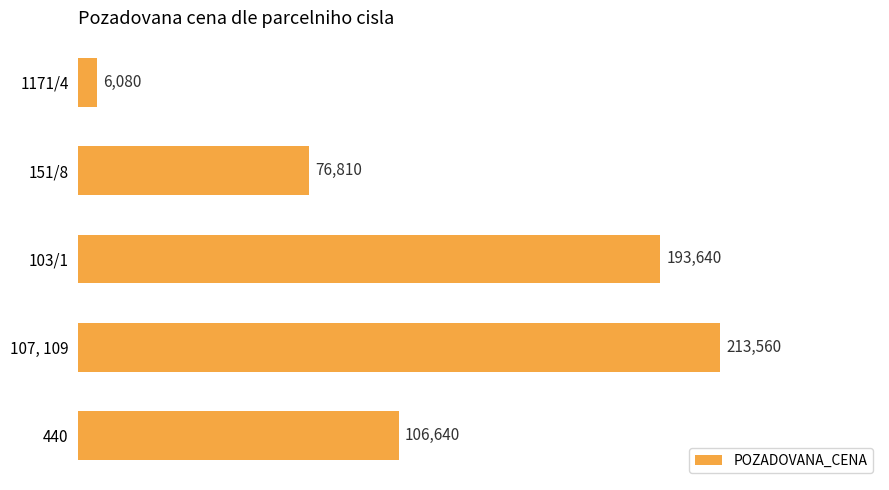

What is the sum of the values at 1171/4 and 103/1?

199720